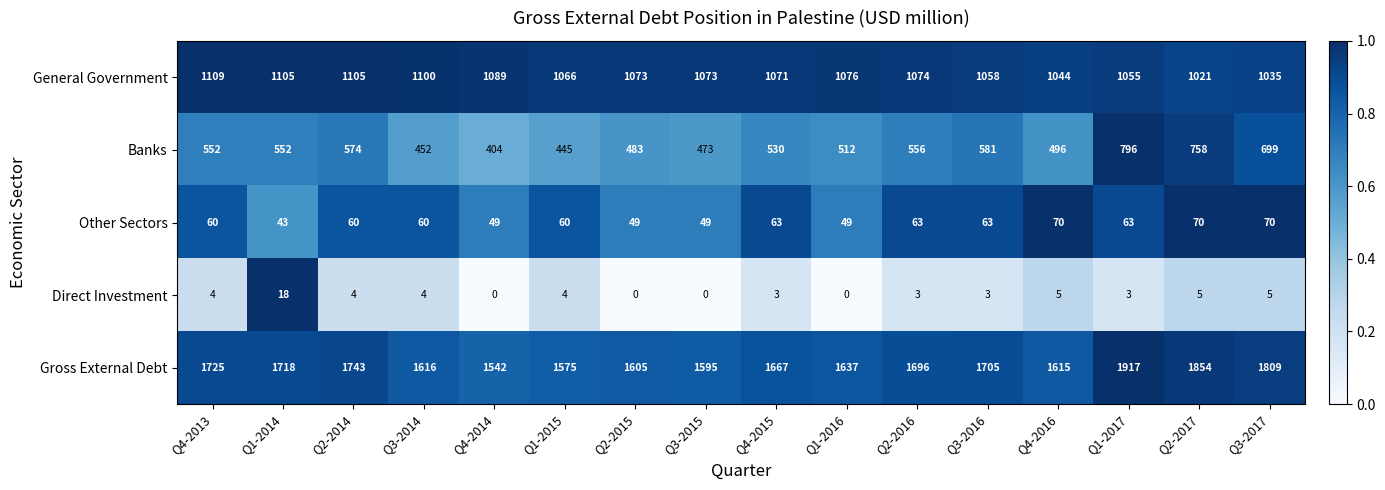

What is the difference between the highest and lowest values at Q2-2014?

1739